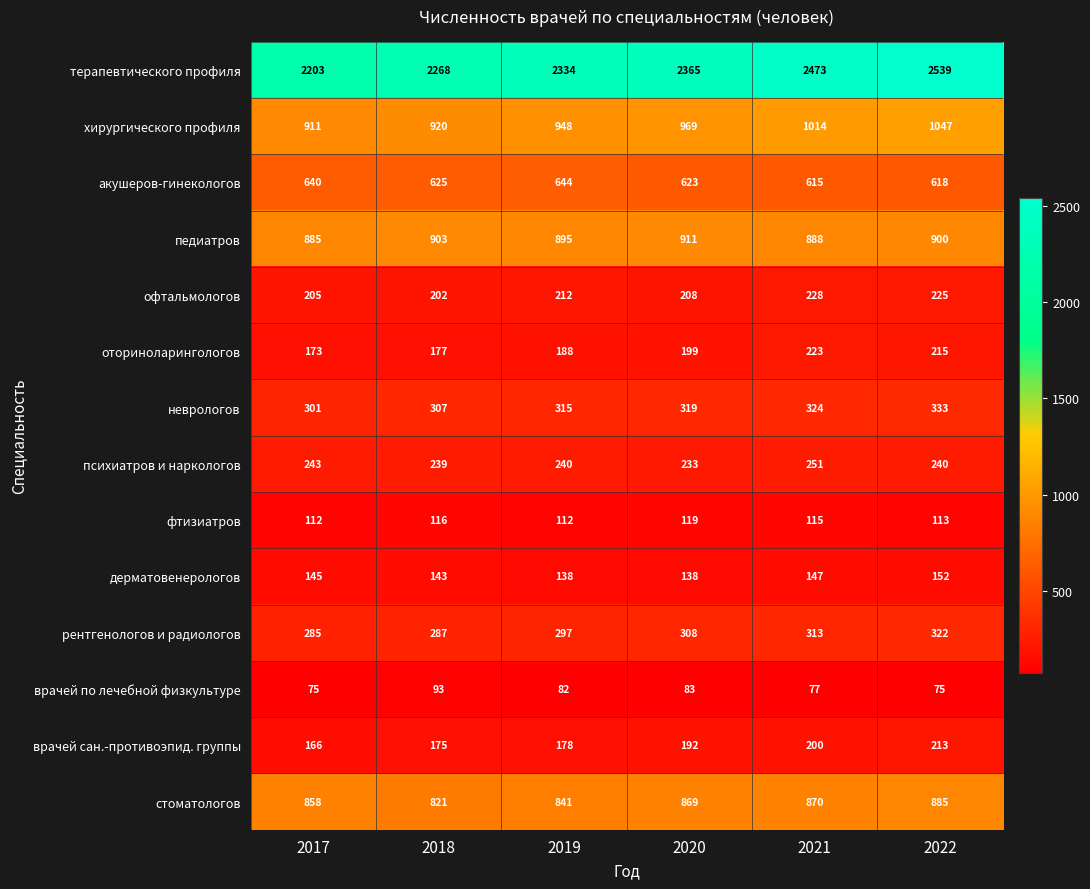

The врачей по лечебной физкультуре series shows 75 at 2022. True or false?

True